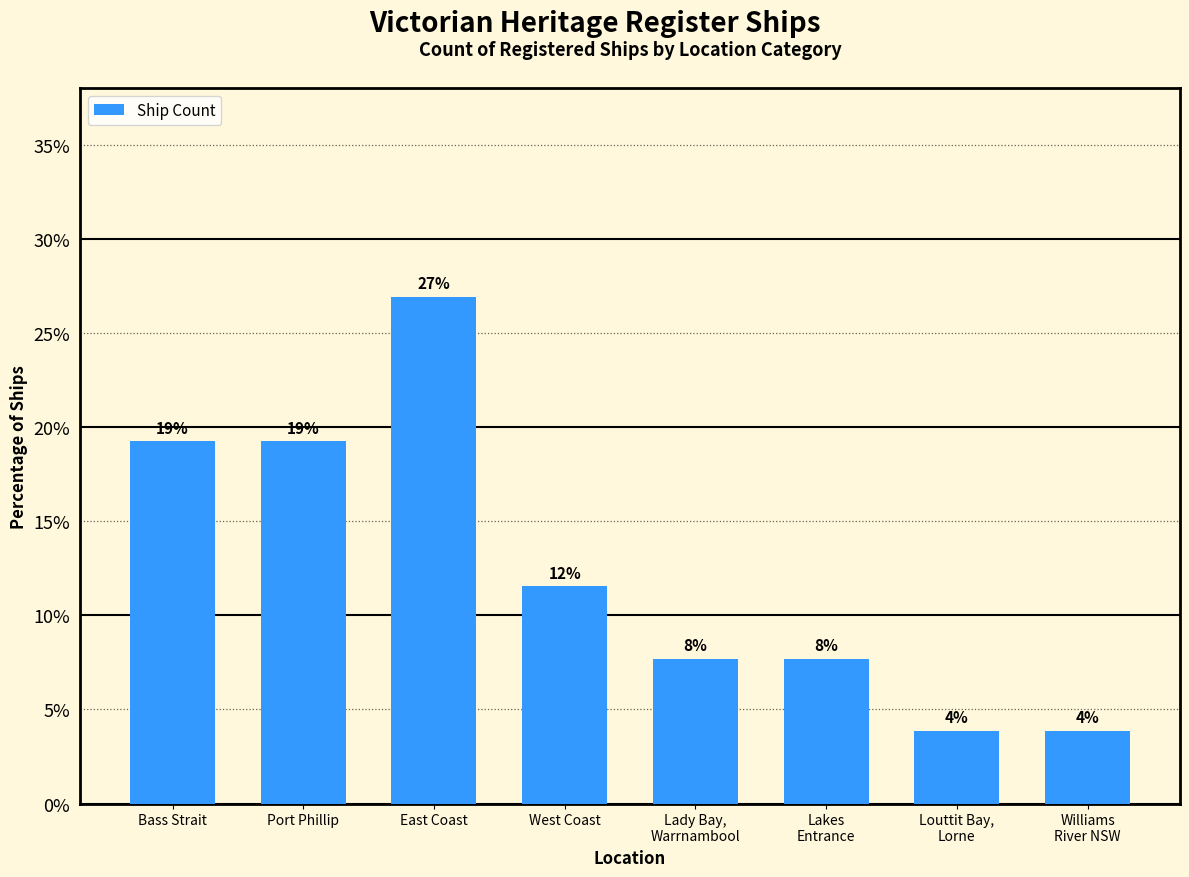

Between West Coast and Bass Strait, which is larger?

Bass Strait